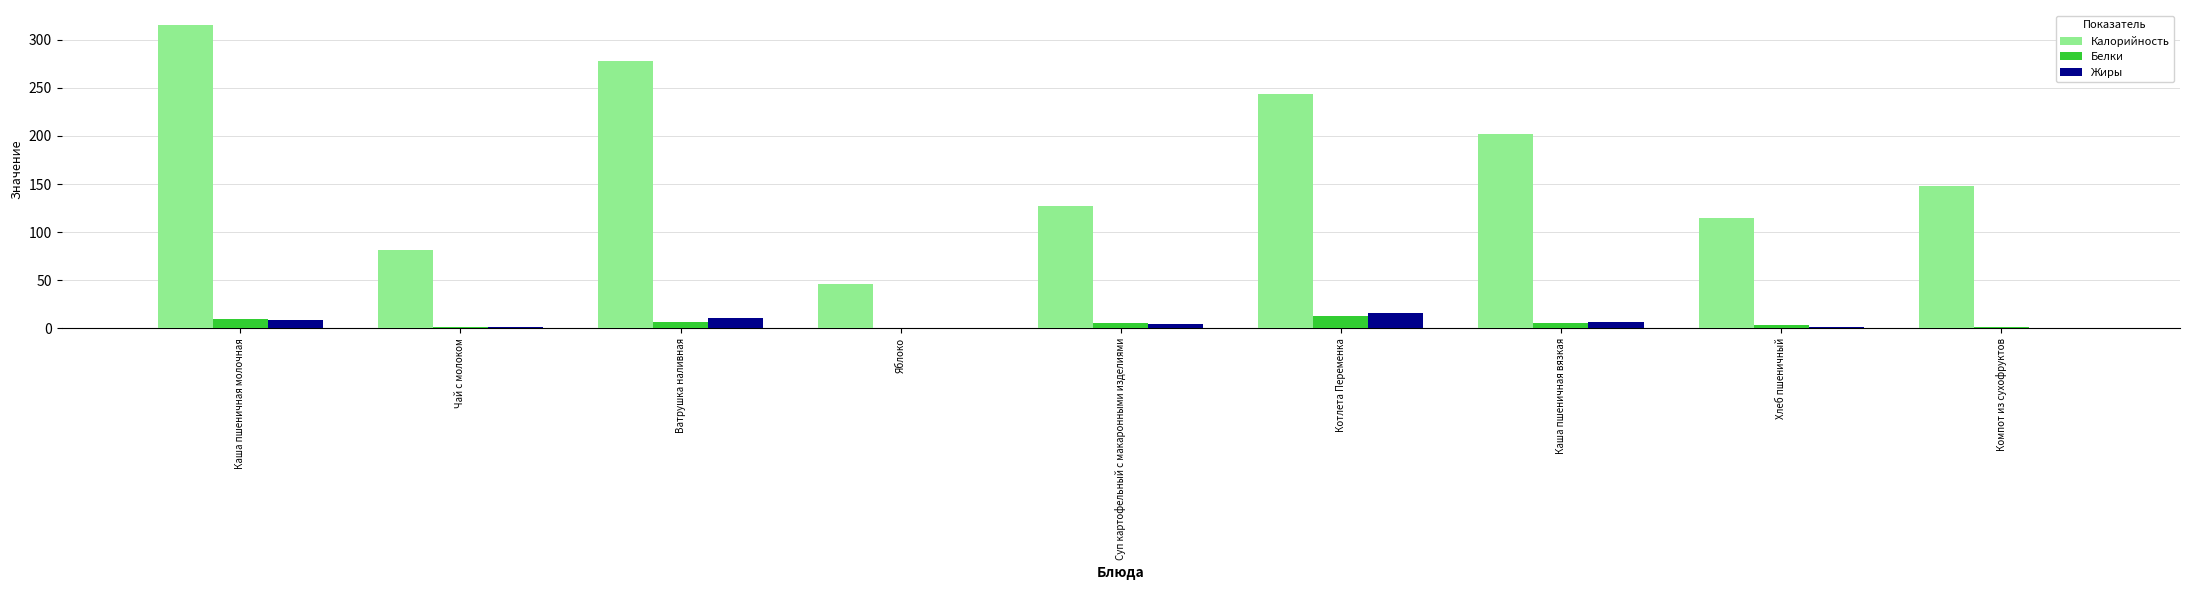

At which label is Калорийность closest to 180?

Каша пшеничная вязкая